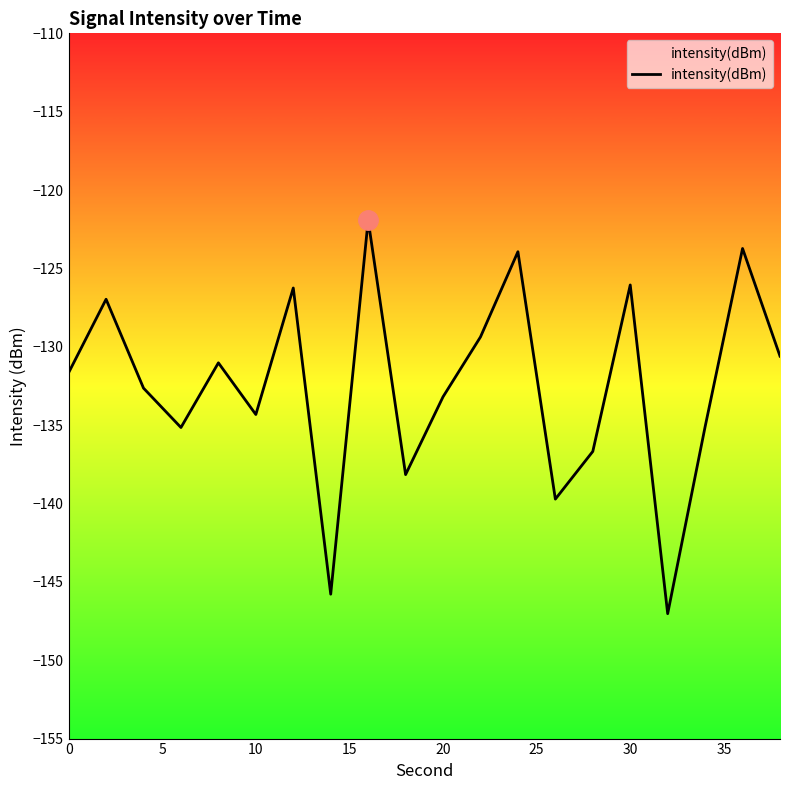

What is the greatest value displayed?

-121.9